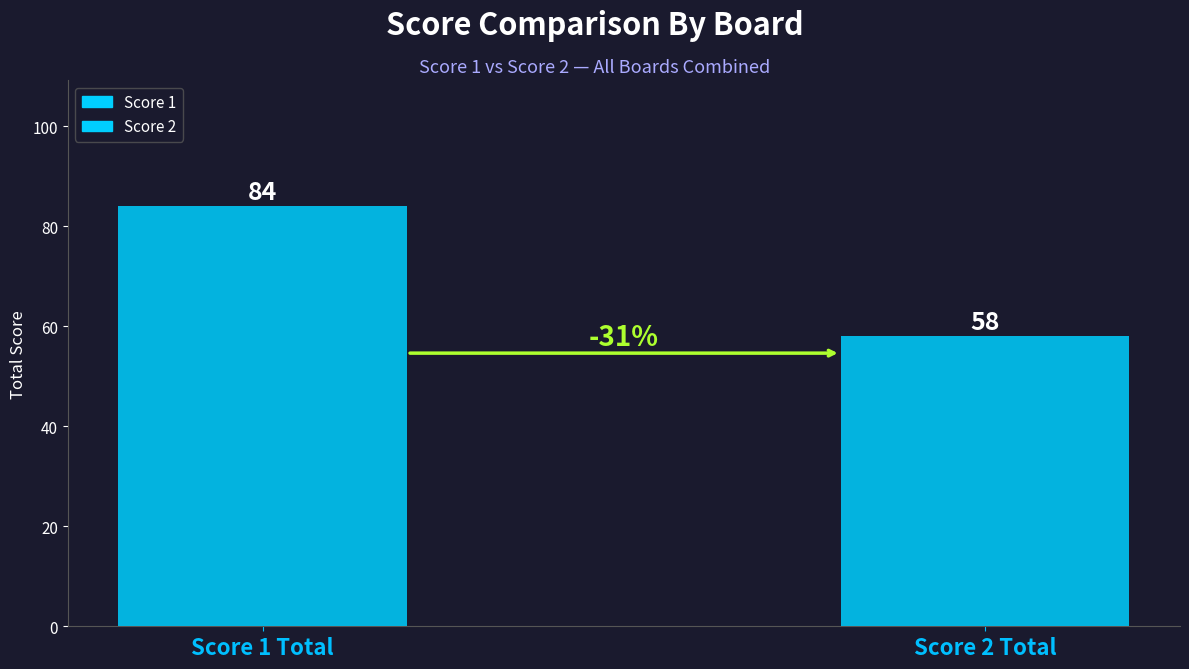

Are the bars horizontal?

No